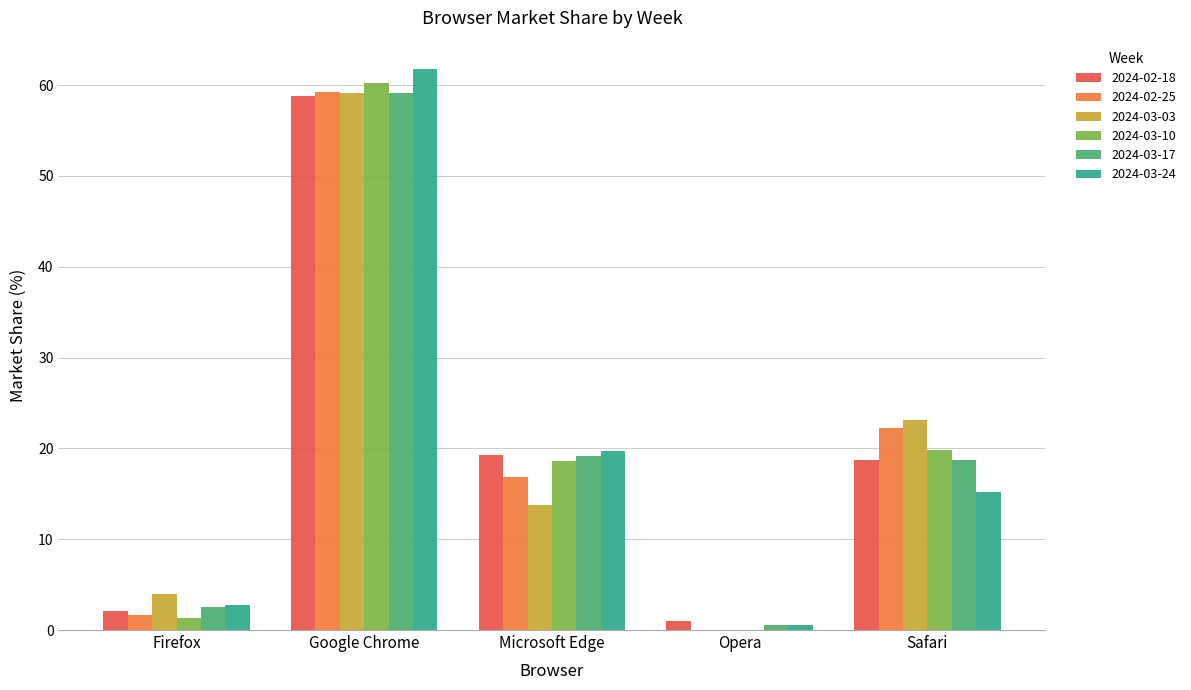

How many categories are shown in the chart?

5